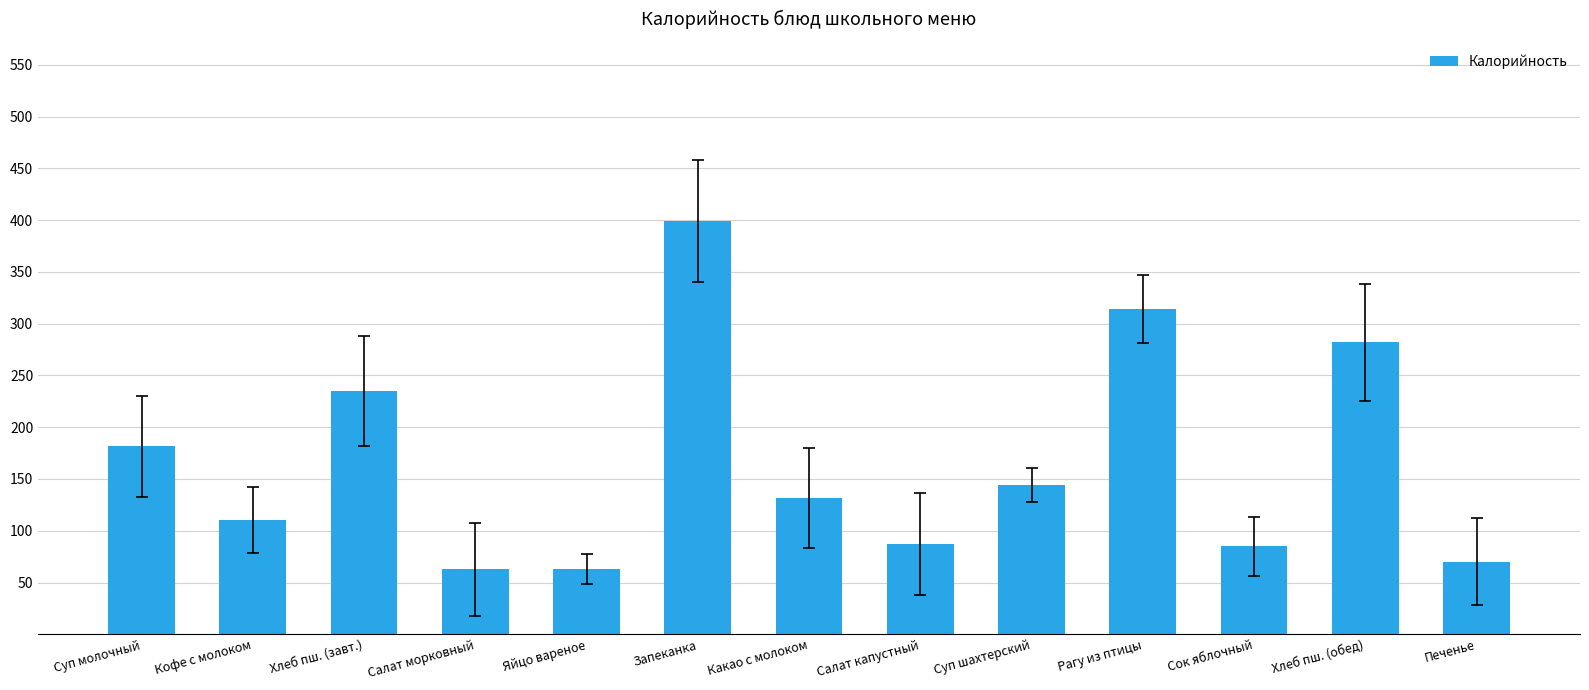

What is the label of the 12th bar from the right?

Кофе с молоком